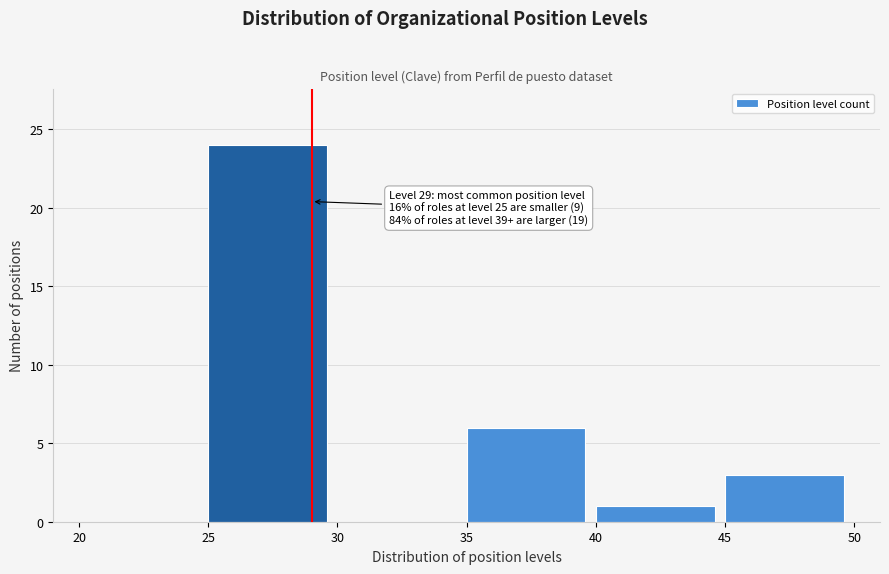

Over which range of the x-axis is the bar tallest?

25 to 30